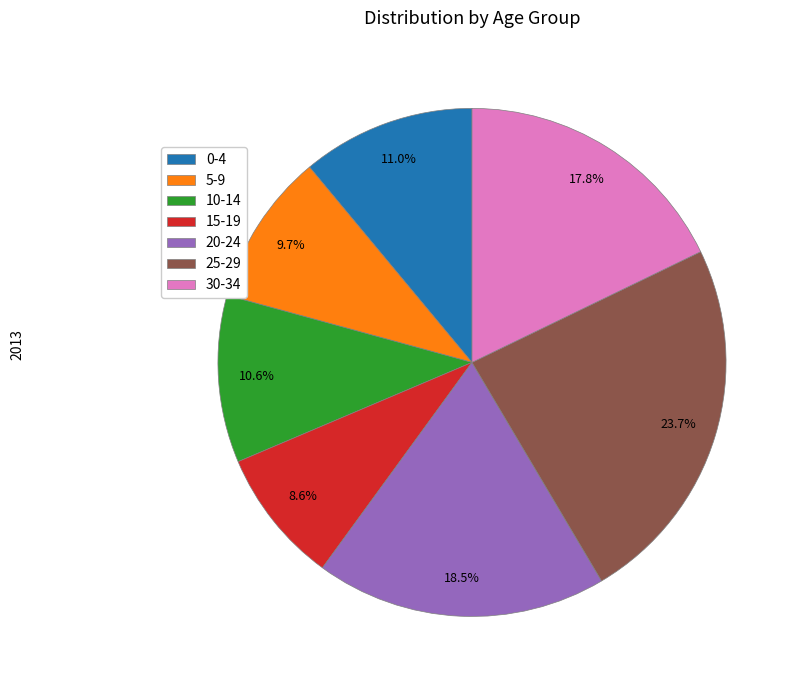

Between 0-4 and 30-34, which is larger?

30-34